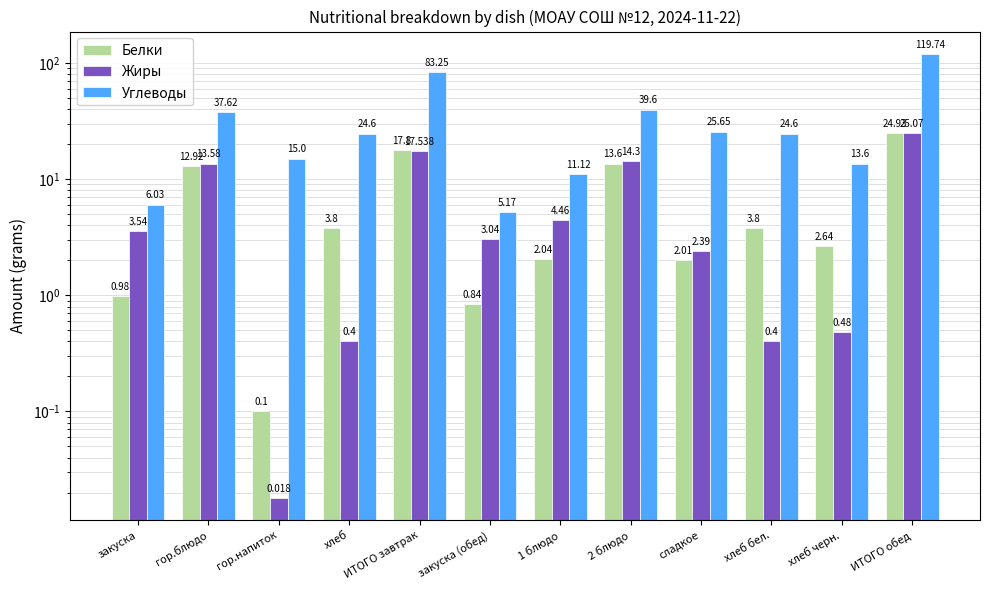

True or false: Белки has a value of 0.1 at гор.напиток.

False